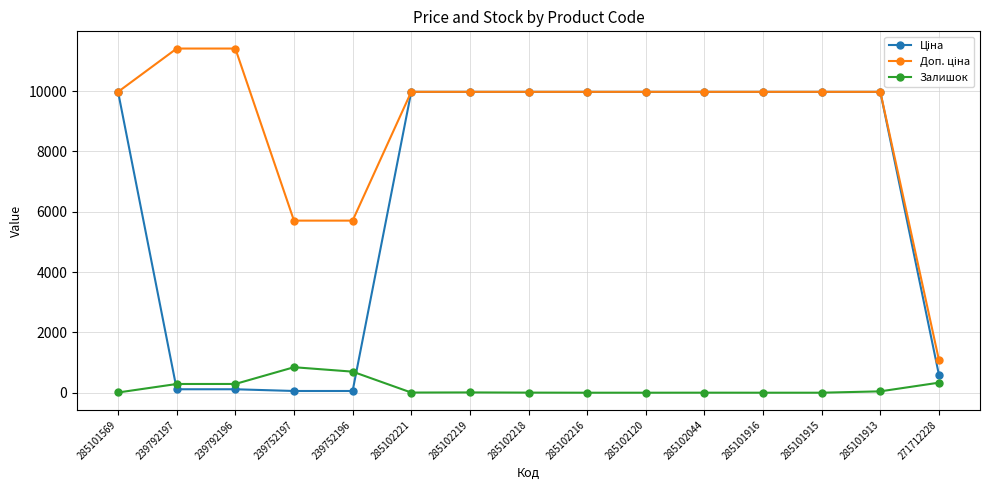

At how many categories does at least one series exceed 6623?

12